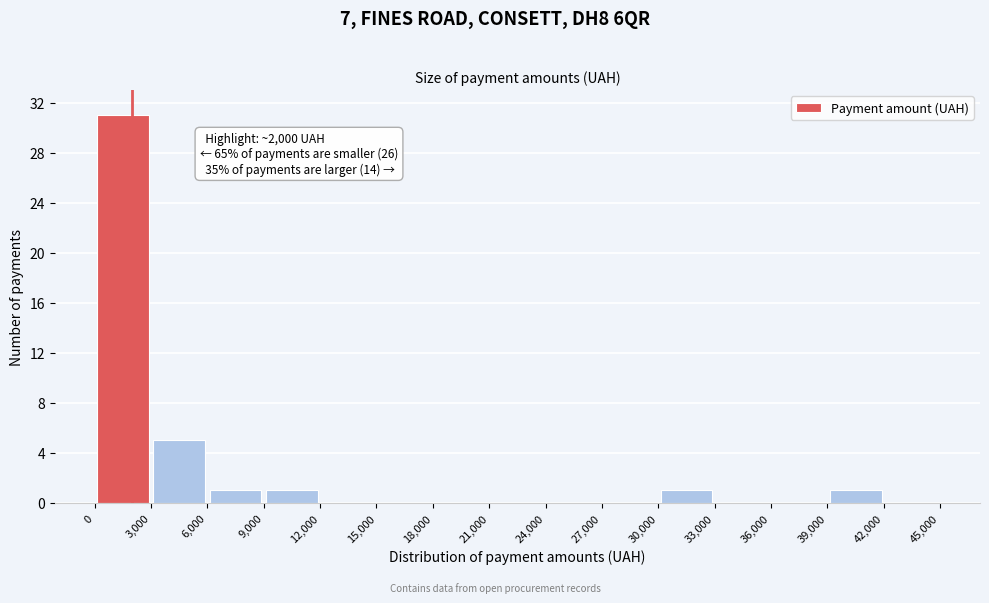

Over which range of the x-axis is the bar tallest?

0 to 3,000